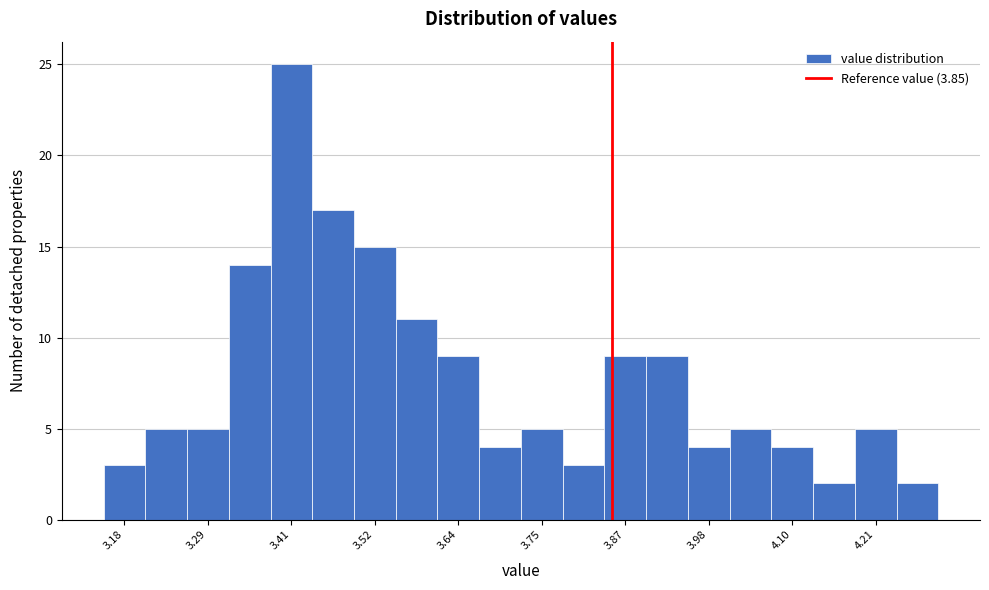

Around what value on the x-axis is the tallest bar? Give the approximate position of its centre, as read against the axis.

3.40